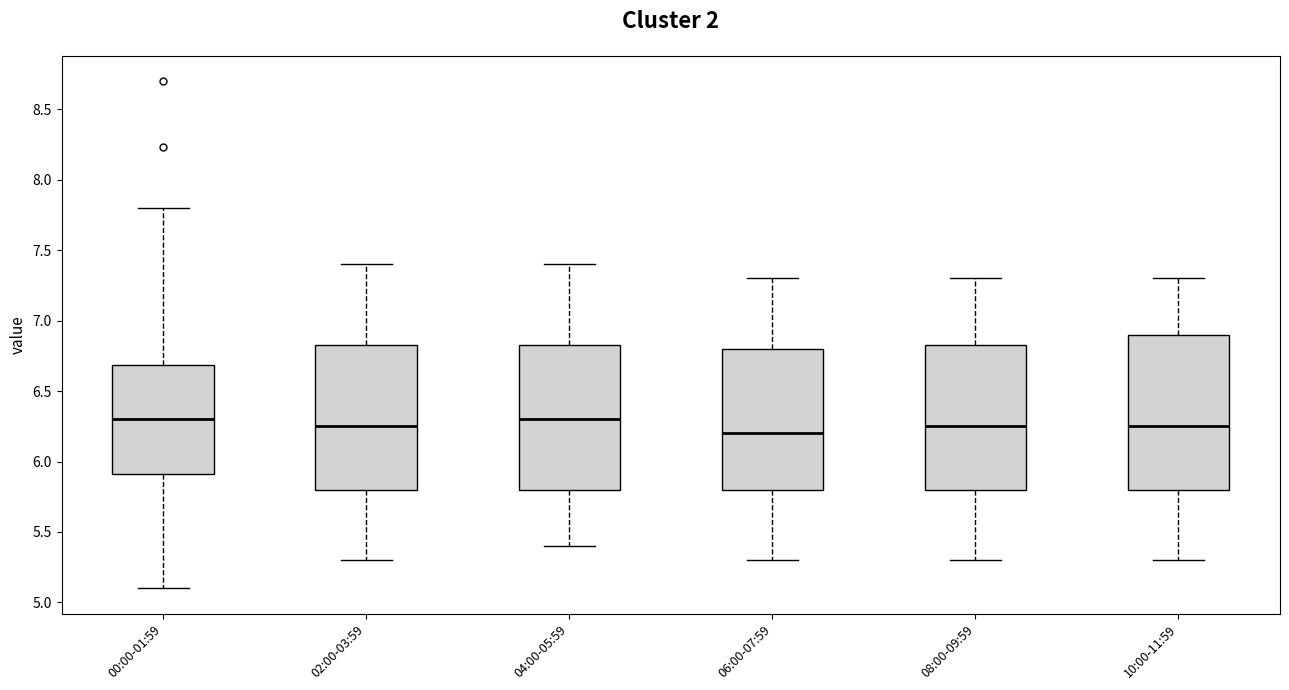

Reading left to right, read every box against the y-axis: the position of its median line, the range the box covers, and the ends of its whiskers. The values are not printed on the chart, so give them approximately, as read against the axis.

00:00-01:59: median 6.30, box 5.90 to 6.70, whiskers 5.10 to 7.80
02:00-03:59: median 6.25, box 5.80 to 6.85, whiskers 5.30 to 7.40
04:00-05:59: median 6.30, box 5.80 to 6.85, whiskers 5.40 to 7.40
06:00-07:59: median 6.20, box 5.80 to 6.80, whiskers 5.30 to 7.30
08:00-09:59: median 6.25, box 5.80 to 6.85, whiskers 5.30 to 7.30
10:00-11:59: median 6.25, box 5.80 to 6.90, whiskers 5.30 to 7.30